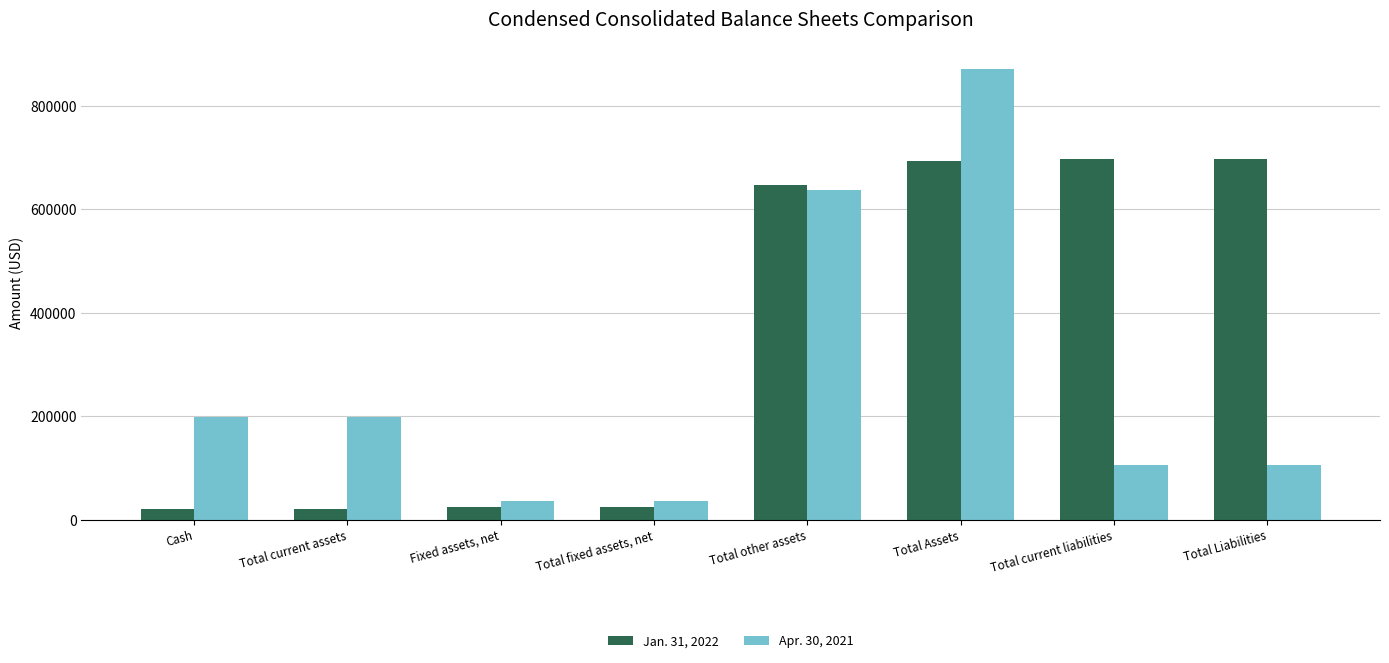

Between Cash and Total current liabilities, which series saw the biggest shift?

Jan. 31, 2022